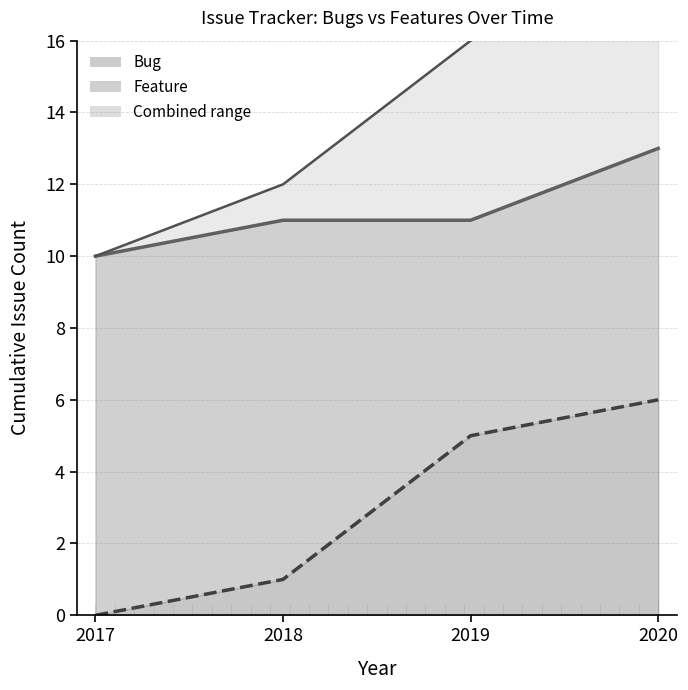

Count the Total values in the range 12 to 19.

3